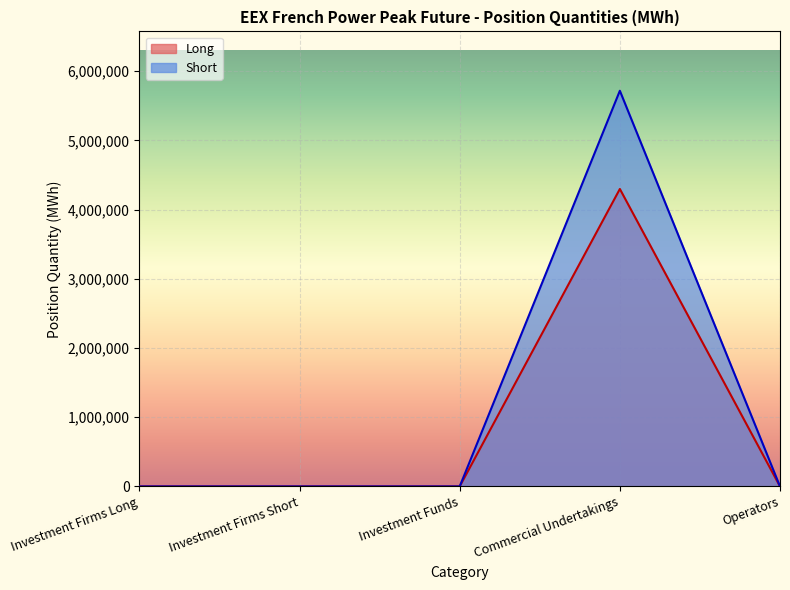

Reading left to right, transcribe all the data shown in this chart.

Long: 0	0	0	4296852	0
Short: 0	0	0	5715828	0